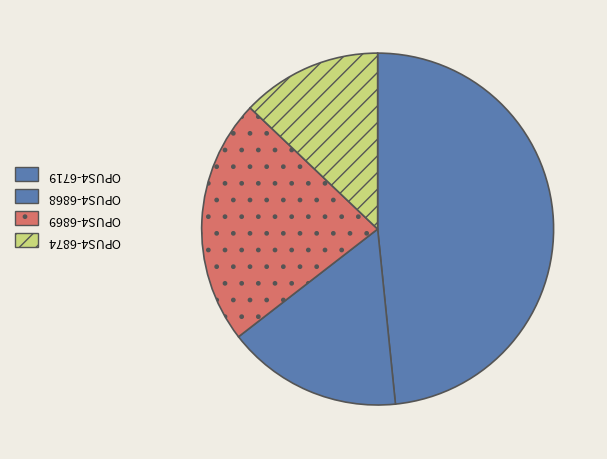

Is there any slice that represents more than half of the pie?

No